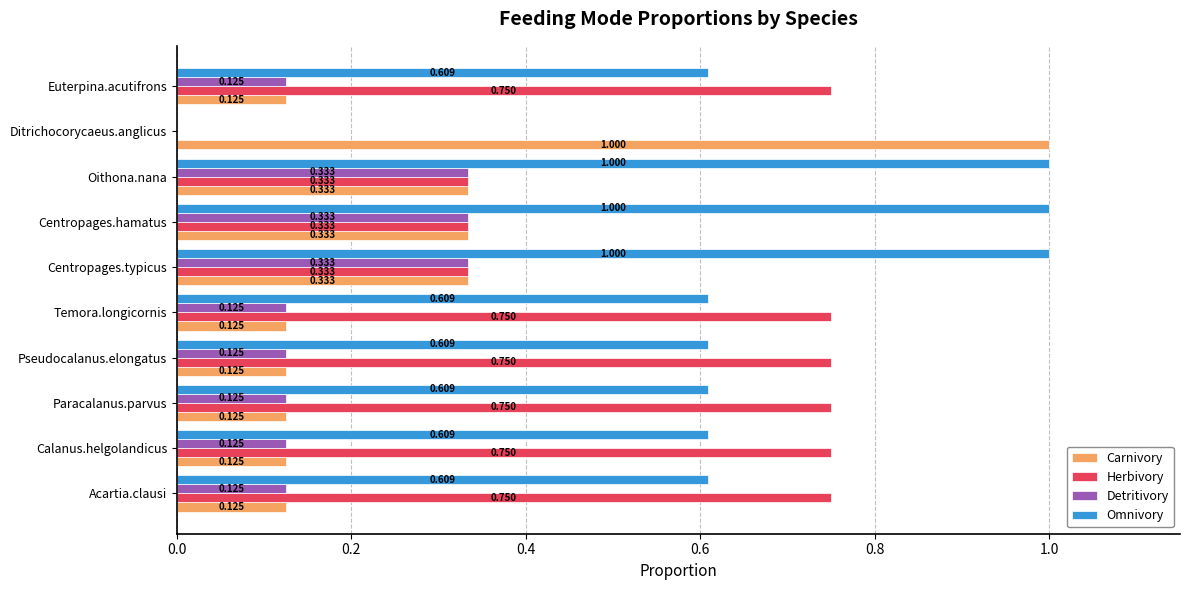

Between Centropages.hamatus and Euterpina.acutifrons, which series saw the biggest shift?

Herbivory